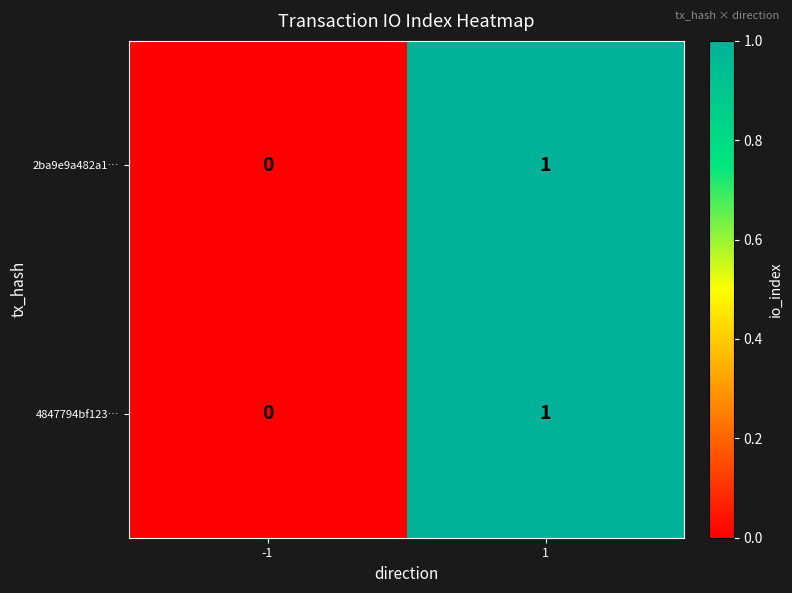

List the labels in order of 4847794bf123… value, smallest first.

-1, 1